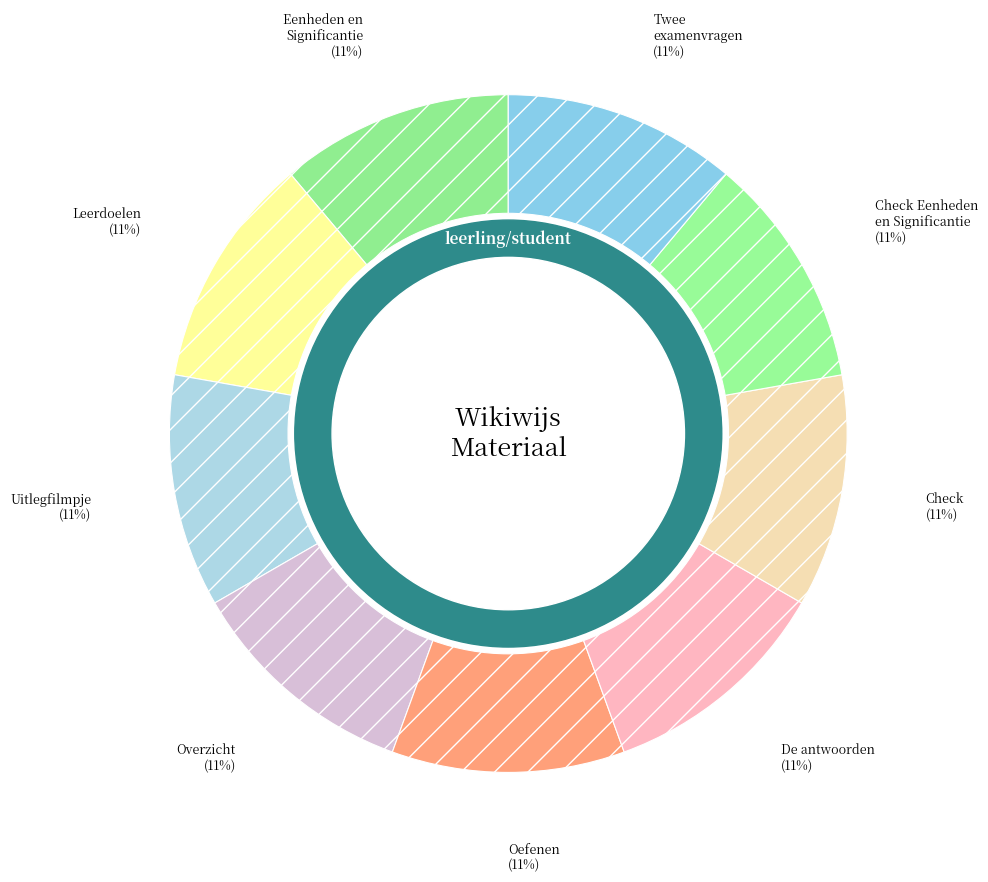

What is the smallest slice in the pie chart?

Eenheden en Significantie